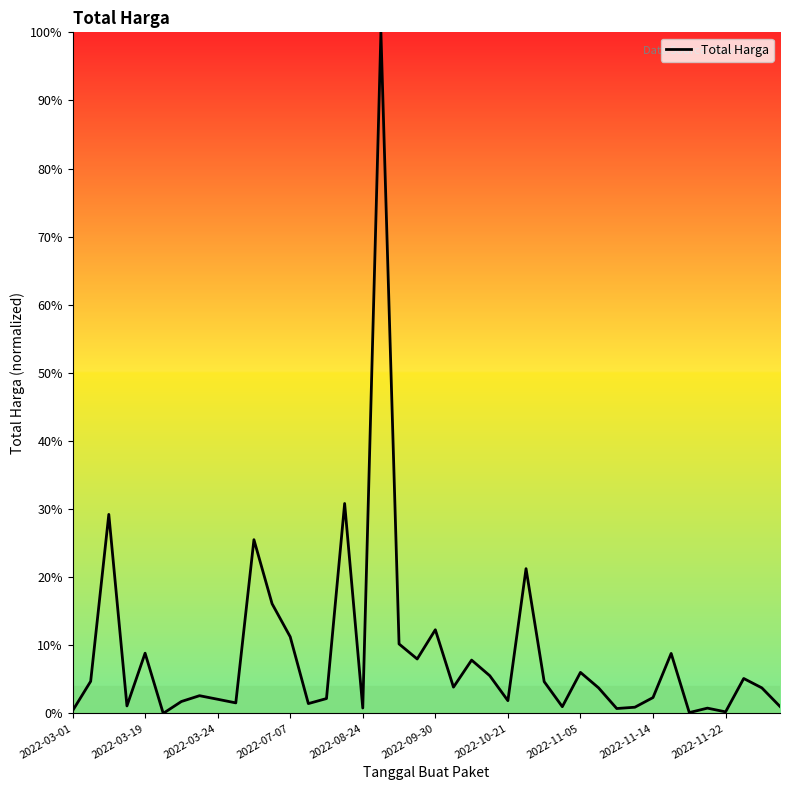

How many series are shown in this chart?

1